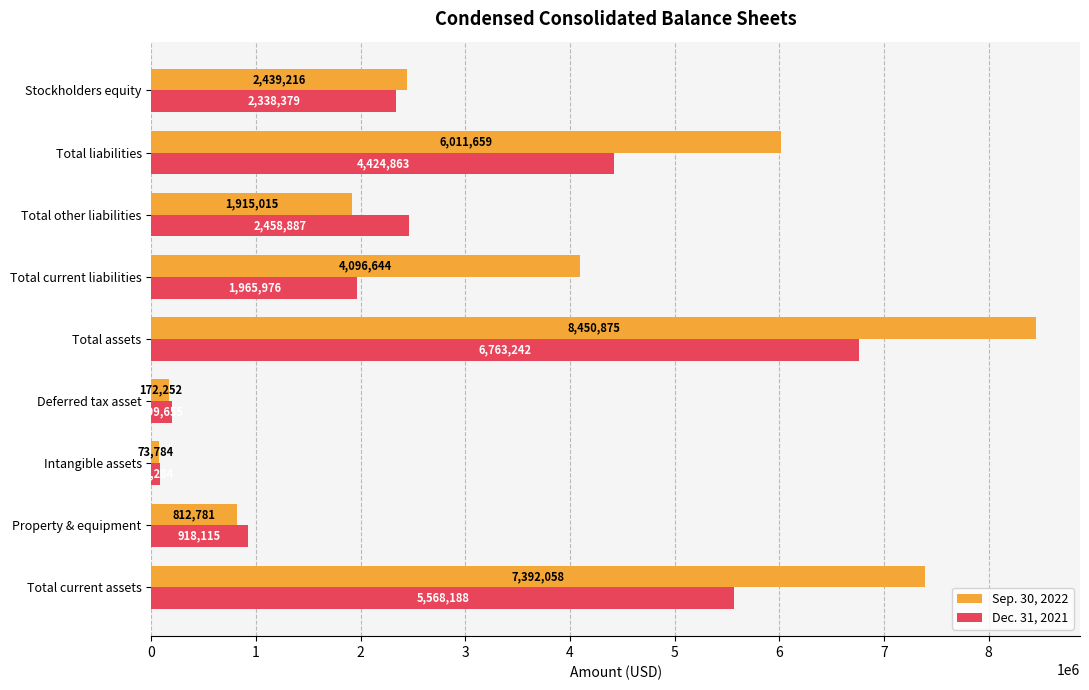

How many categories are shown in the chart?

9